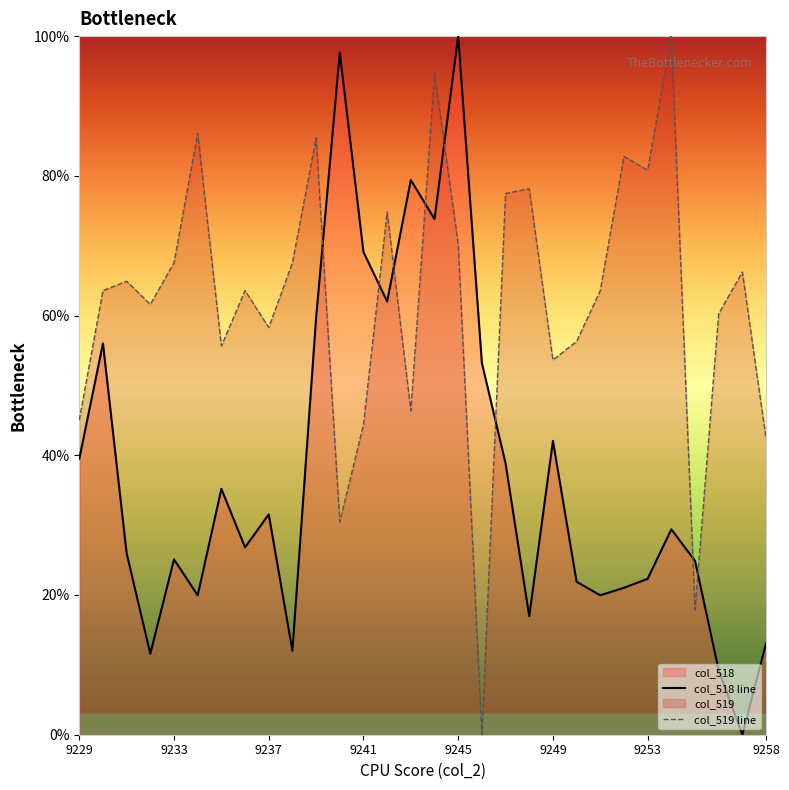

The col_519 line series shows 67.5 at 9233. True or false?

True